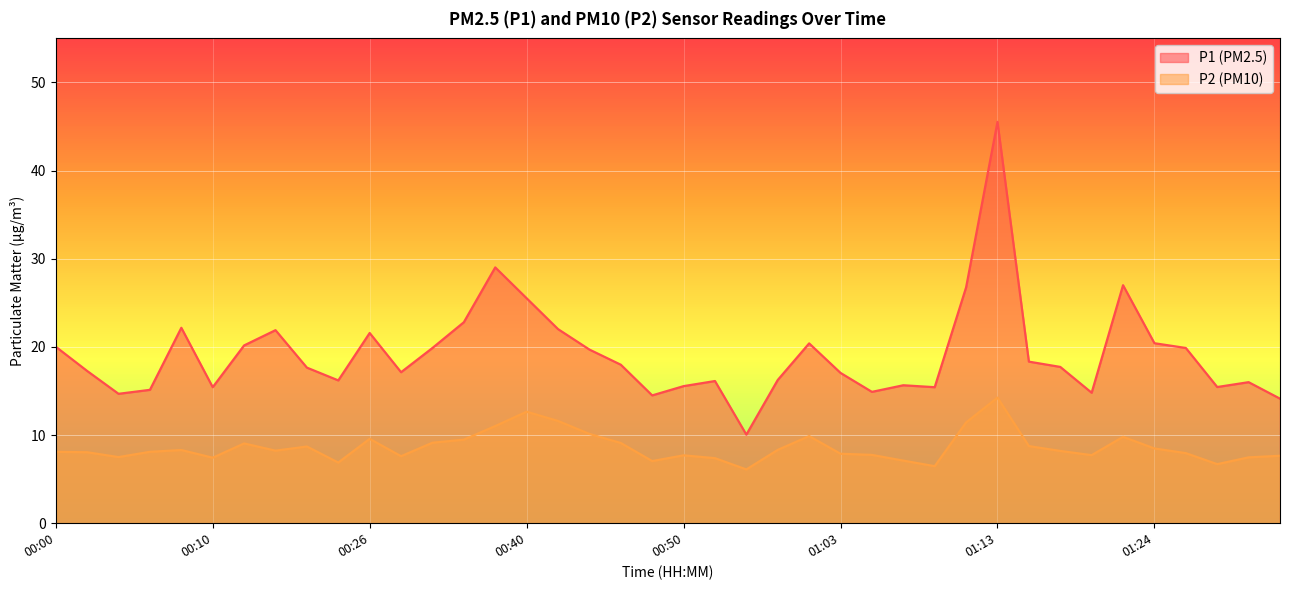

Reading left to right, what are all the values shown in this chart?

P1: 20.0	17.3	14.7	15.1	22.2	15.4	20.2	21.9	17.6	16.2	21.6	17.1	19.9	22.8	29.0	25.5	22.0	19.7	18.0	14.5	15.6	16.1	10.1	16.2	20.4	17.1	14.9	15.7	15.4	26.8	45.5	18.3	17.7	14.8	27.0	20.4	19.9	15.4	16.0	14.1
P2: 8.1	8.1	7.5	8.1	8.3	7.4	9.1	8.2	8.7	6.9	9.6	7.6	9.1	9.5	11.0	12.7	11.6	10.1	9.1	7.0	7.7	7.4	6.1	8.3	9.9	7.9	7.8	7.1	6.5	11.4	14.2	8.8	8.2	7.7	9.8	8.5	8.0	6.7	7.5	7.7